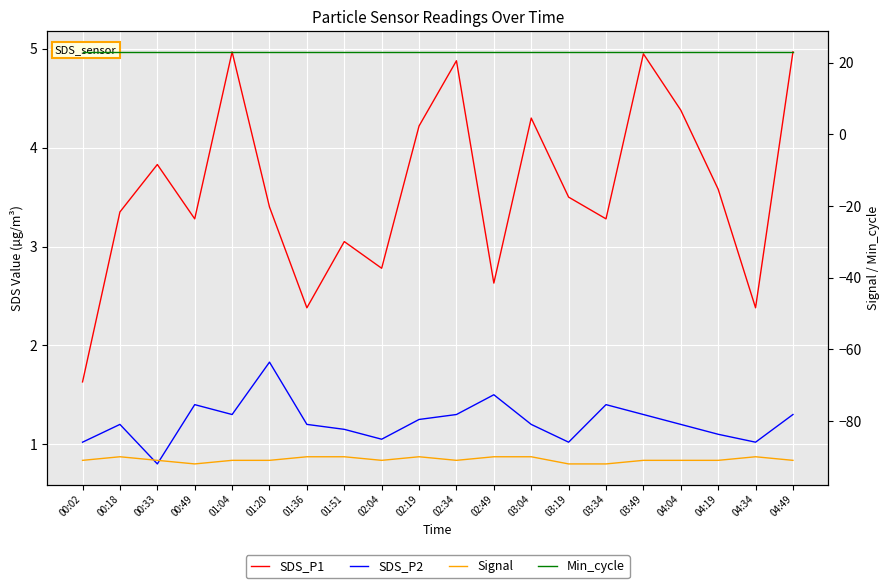

At which label does SDS_P1 reach its peak?

01:04